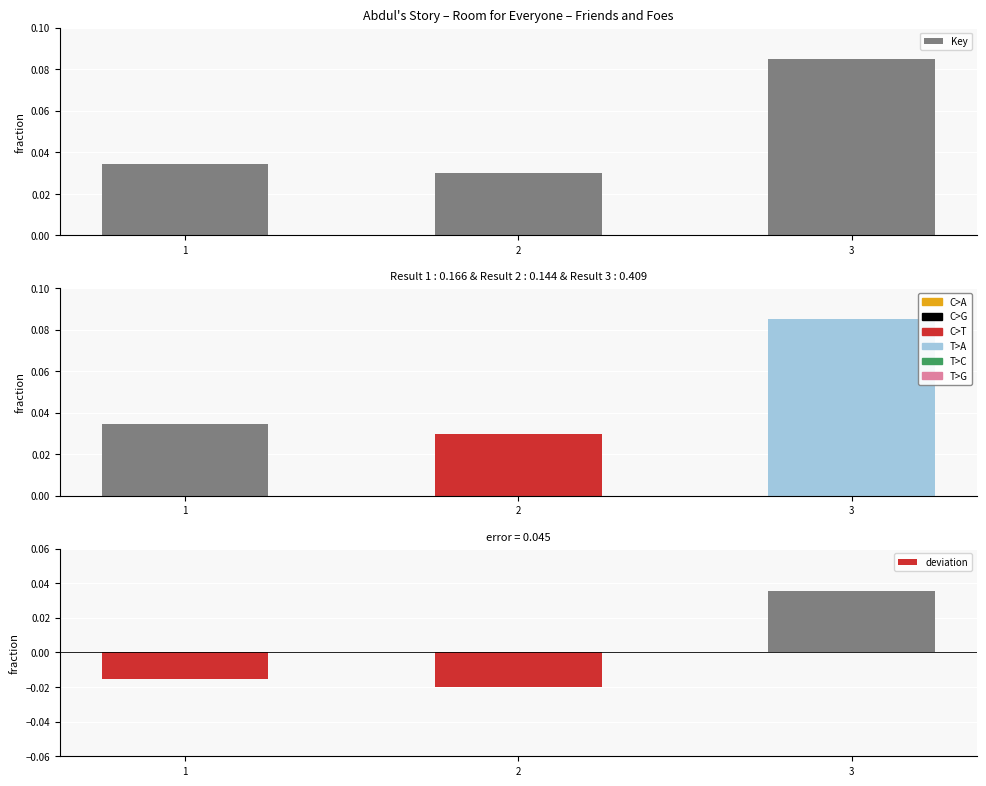

How many groups of bars are there?

3